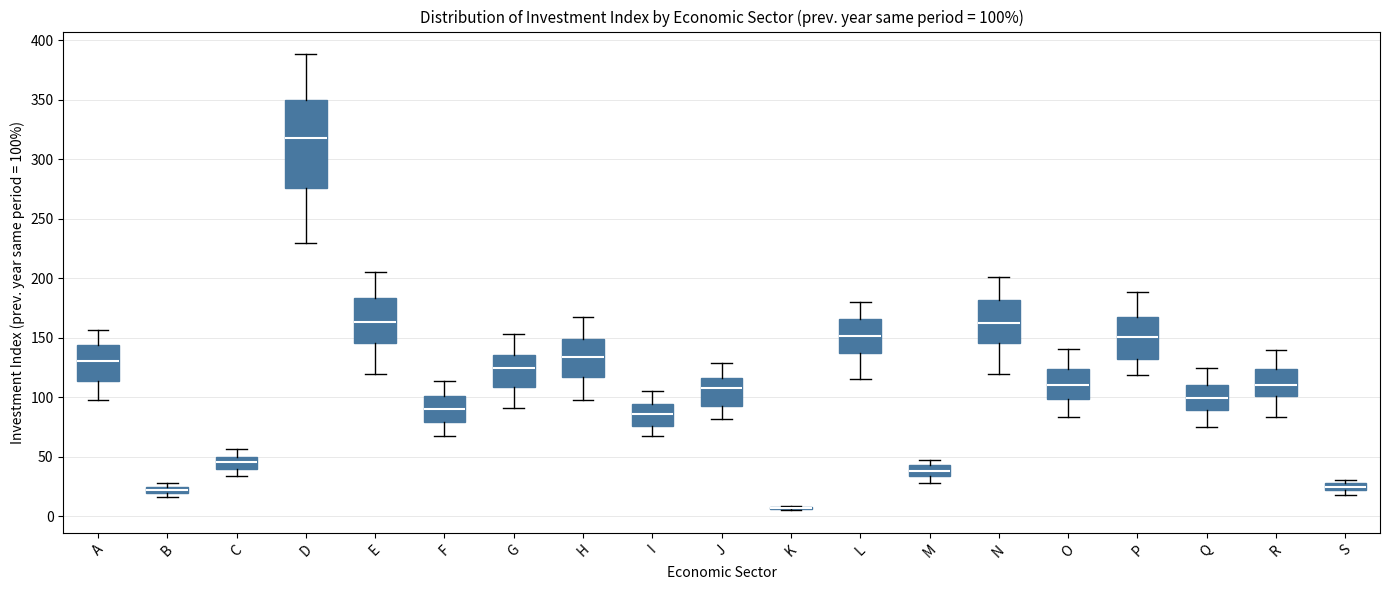

Comparing the boxes themselves (not the whiskers), which one is the tallest?

D